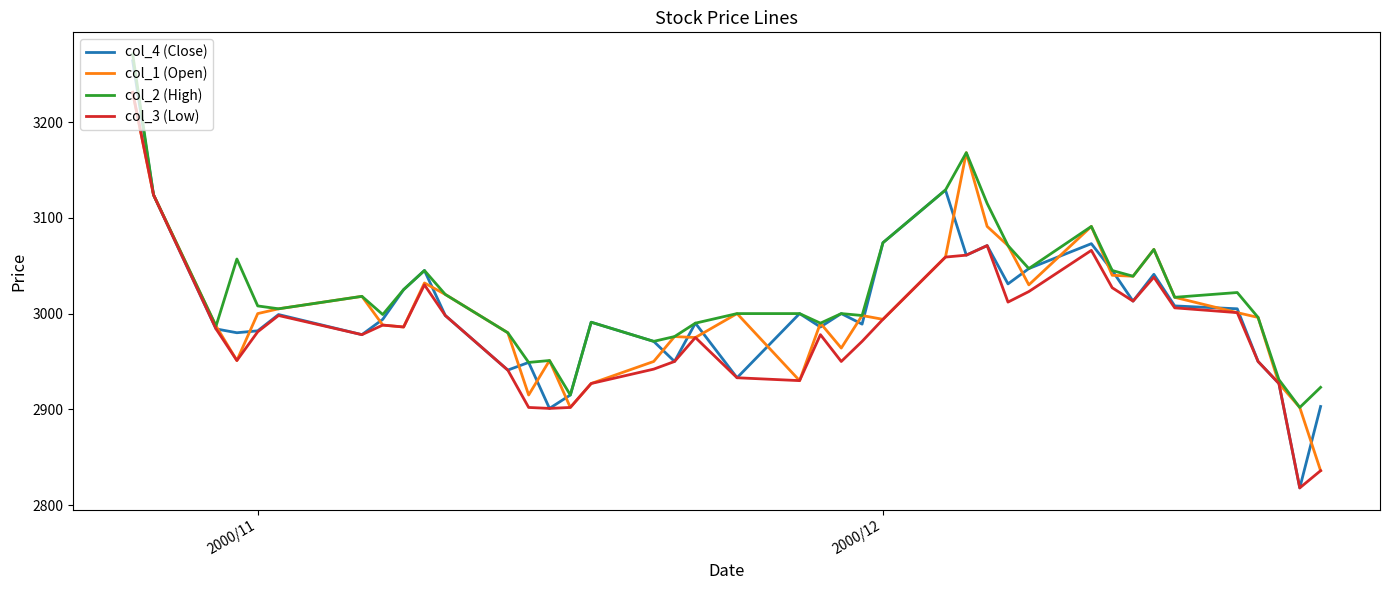

What is the difference between the maximum and second lowest values in the col_1 (Open) series?

329